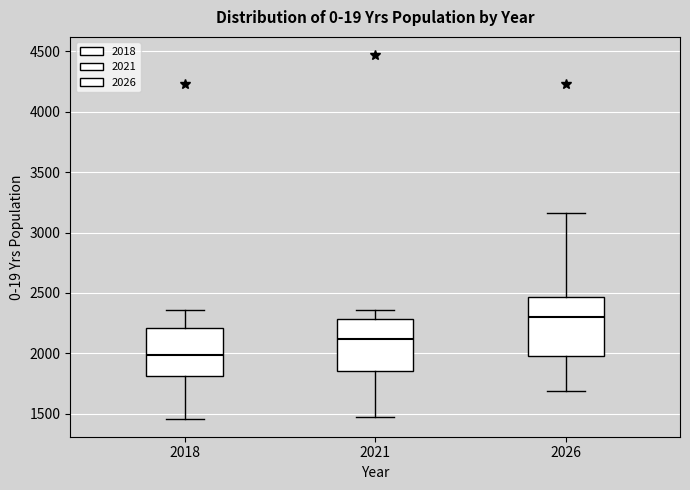

Reading left to right, read every box against the y-axis: the position of its median line, the range the box covers, and the ends of its whiskers. The values are not printed on the chart, so give them approximately, as read against the axis.

2018: median 2000, box 1800 to 2200, whiskers 1450 to 2350
2021: median 2100, box 1850 to 2300, whiskers 1450 to 2350
2026: median 2300, box 2000 to 2450, whiskers 1700 to 3150